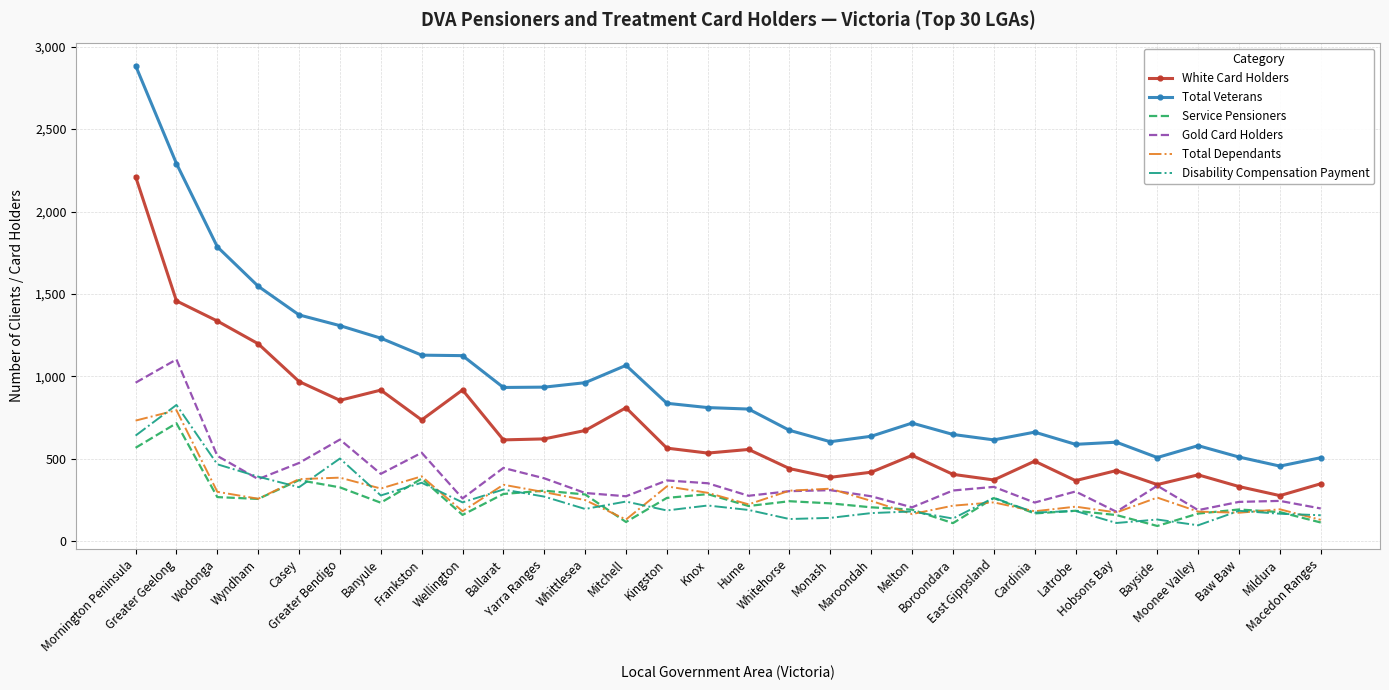

True or false: Total Dependants and Total Veterans cross at least once.

False